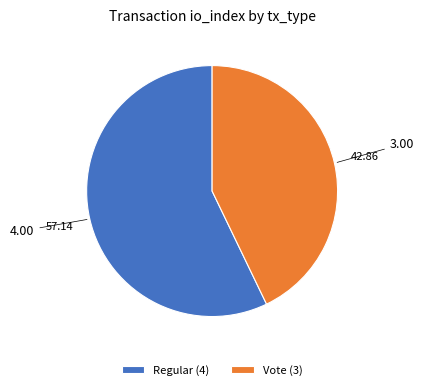

Is Vote the majority of the pie?

No